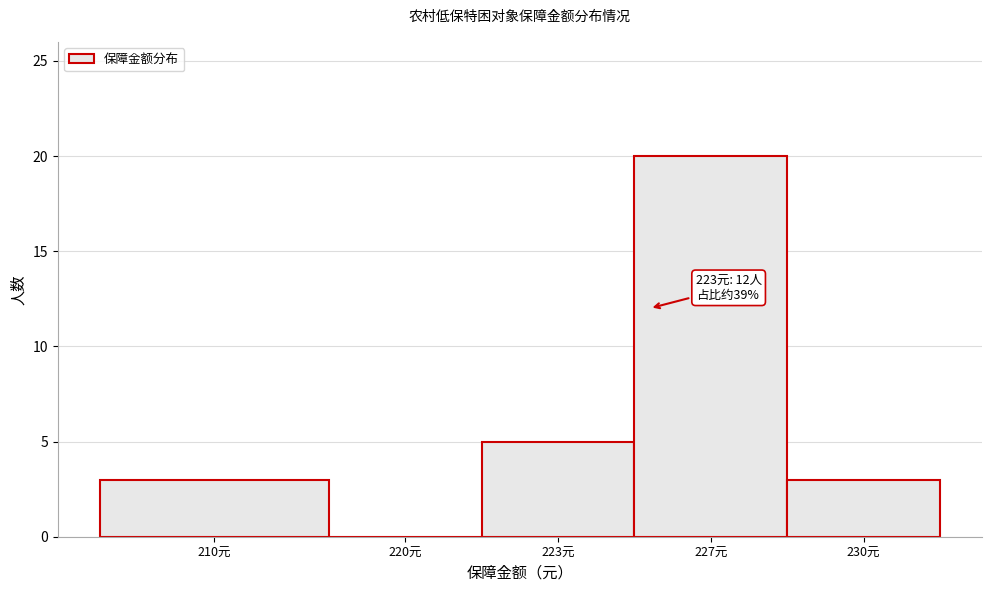

Reading left to right, what are all the values shown in this chart?

210元=3	220元=0	223元=5	227元=20	230元=3